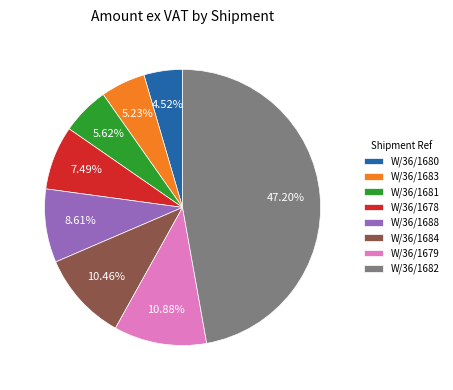

To the nearest percent, what is the combined percentage of W/36/1683 and W/36/1684?

16%